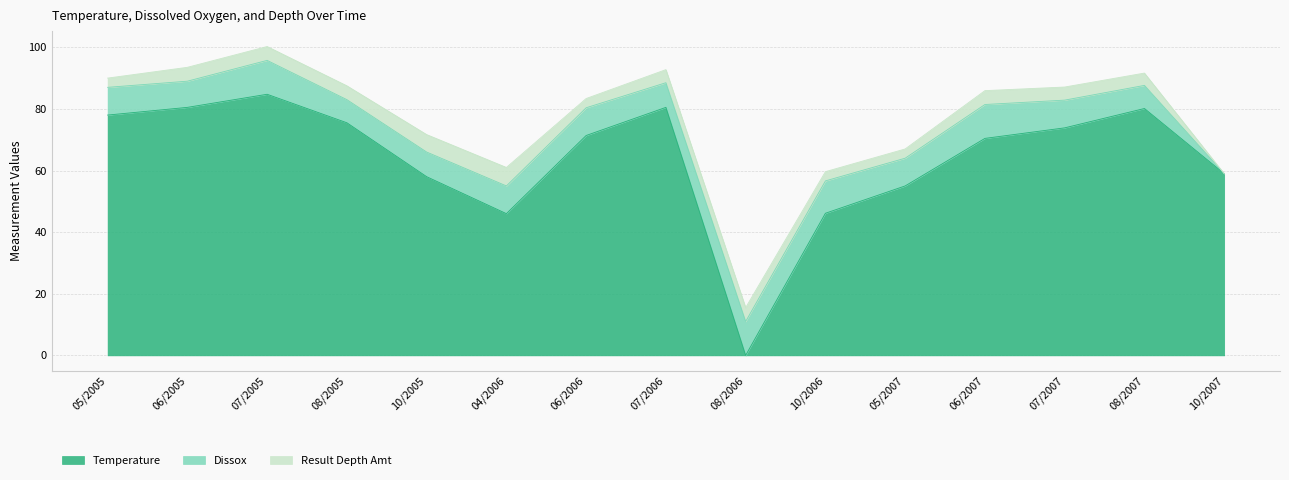

The Dissox series shows 6.9 at 08/2006. True or false?

False